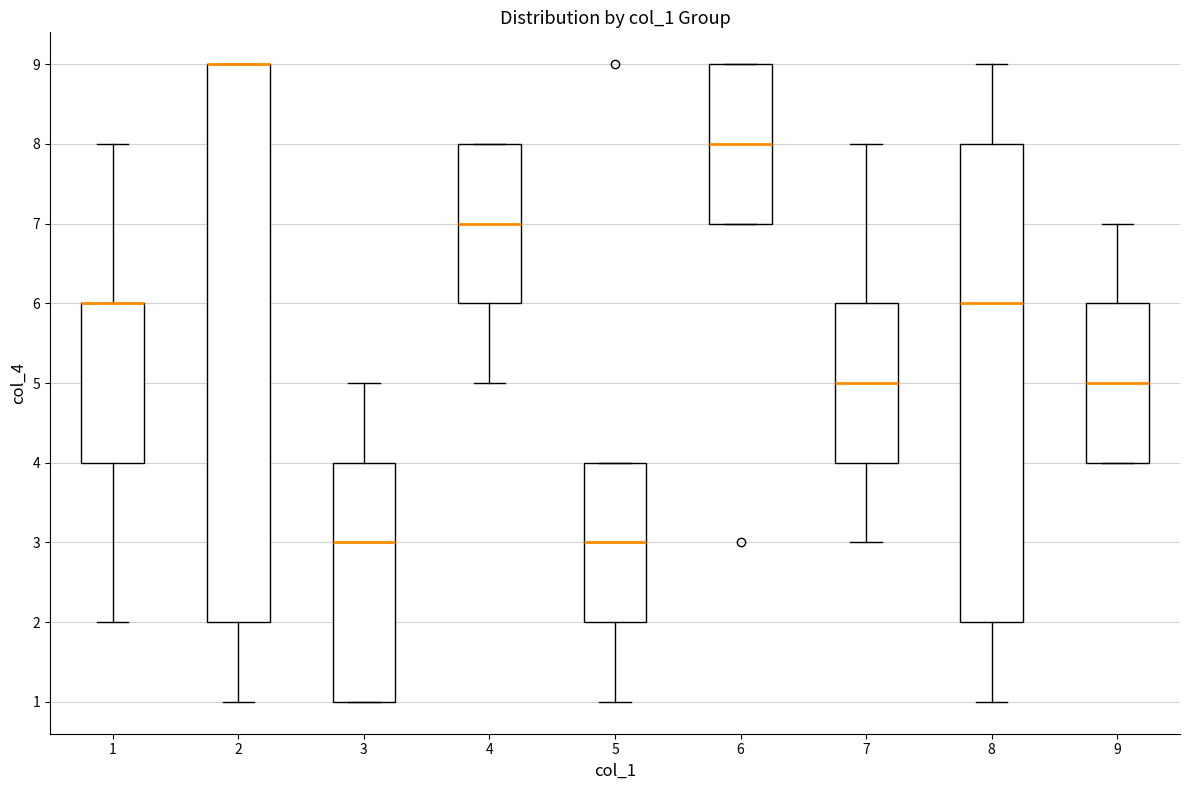

Reading left to right, transcribe this box plot: for each box, give where its median line is, the range the box spans, and where its two whiskers end, as read against the y-axis. The values are not printed on the chart, so give them approximately, as read against the axis.

1: median 6 (drawn on the box's upper edge), box 4 to 6, whiskers 2 to 8
2: median 9 (drawn on the box's upper edge), box 2 to 9, whiskers 1 to 9
3: median 3, box 1 to 4, whiskers 1 to 5
4: median 7, box 6 to 8, whiskers 5 to 8
5: median 3, box 2 to 4, whiskers 1 to 4
6: median 8, box 7 to 9, whiskers 7 to 9
7: median 5, box 4 to 6, whiskers 3 to 8
8: median 6, box 2 to 8, whiskers 1 to 9
9: median 5, box 4 to 6, whiskers 4 to 7